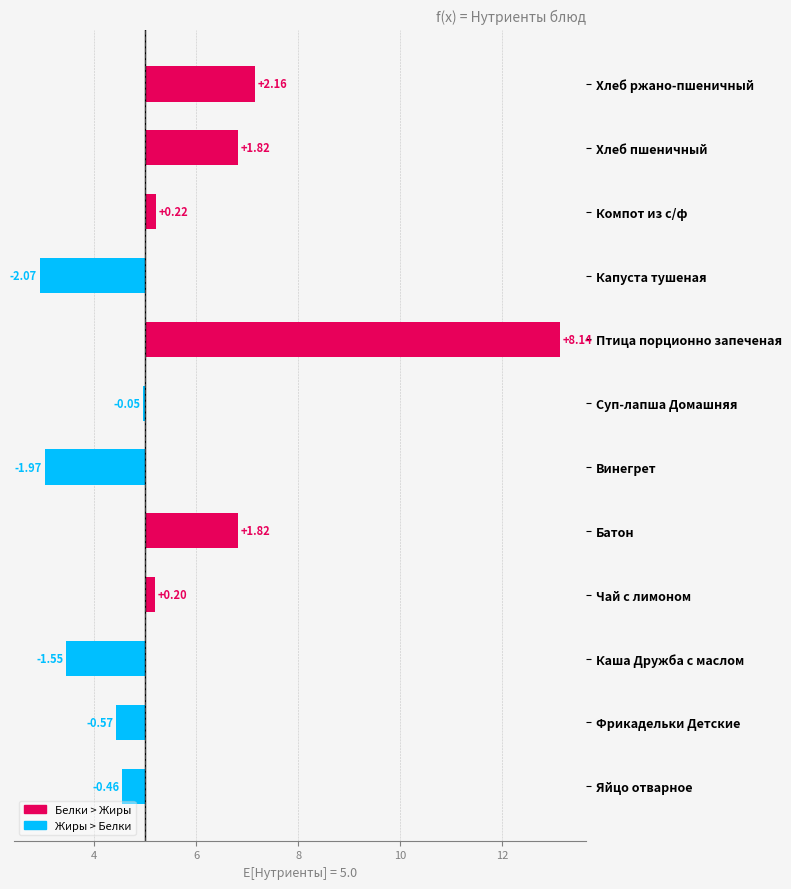

What is the change in value from Чай с лимоном to Винегрет?

-2.2